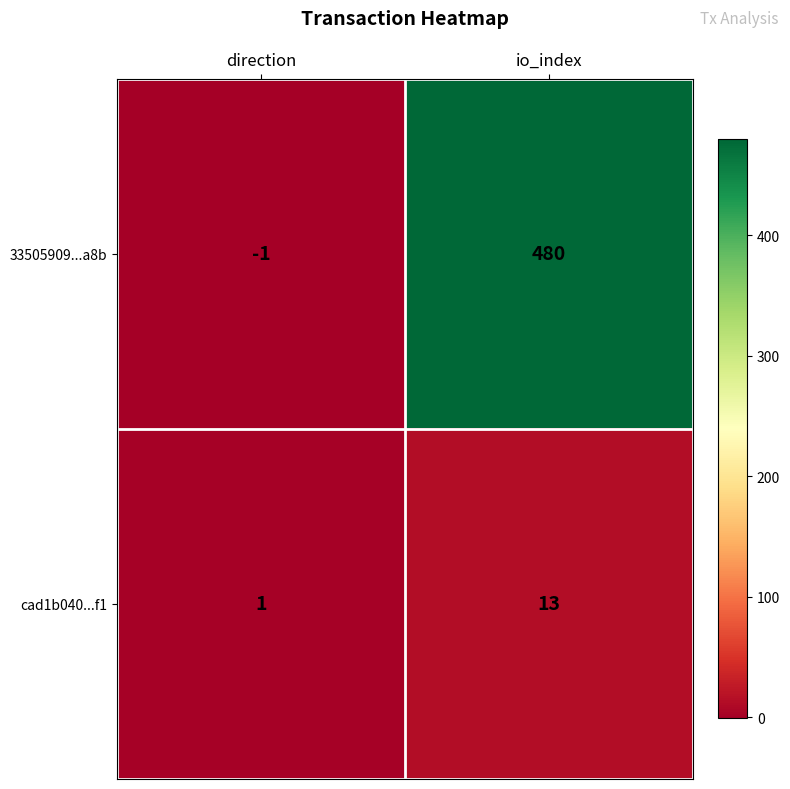

Count the number of categories in the chart.

2